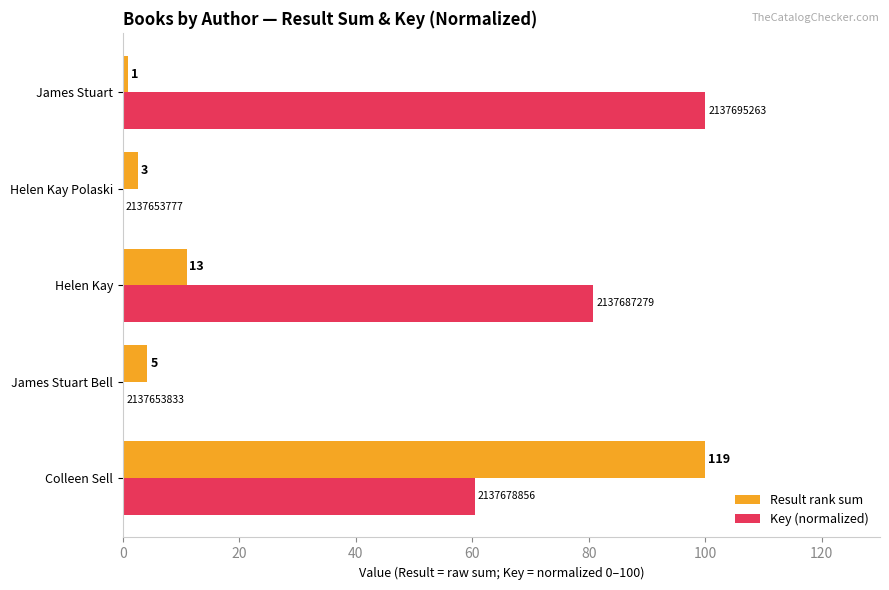

What are all the series names shown in the legend?

Result rank sum, Key (normalized)